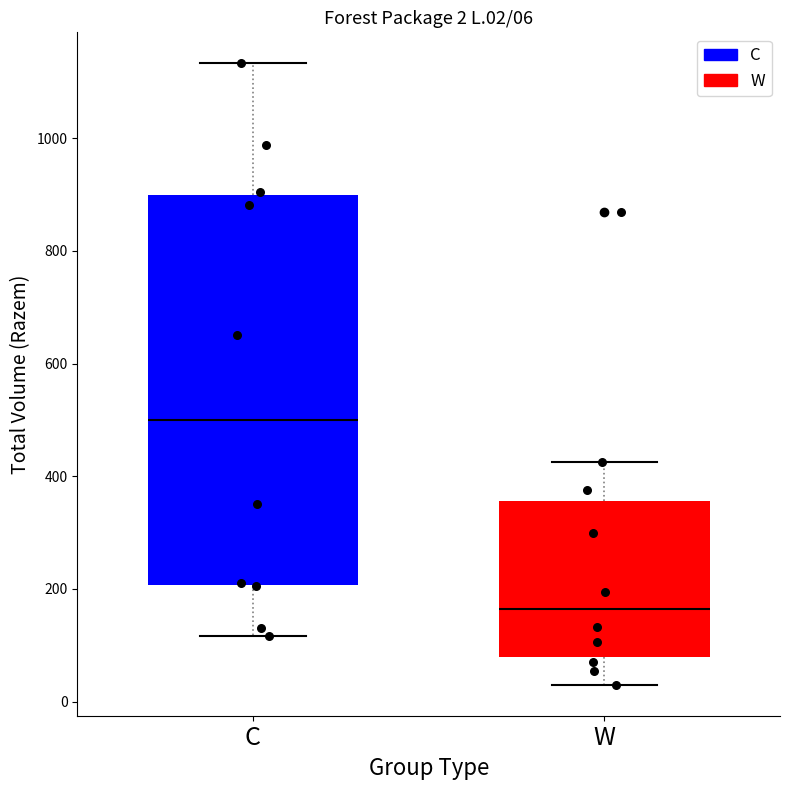

Which box is the tallest, from its lower edge to its upper edge?

C